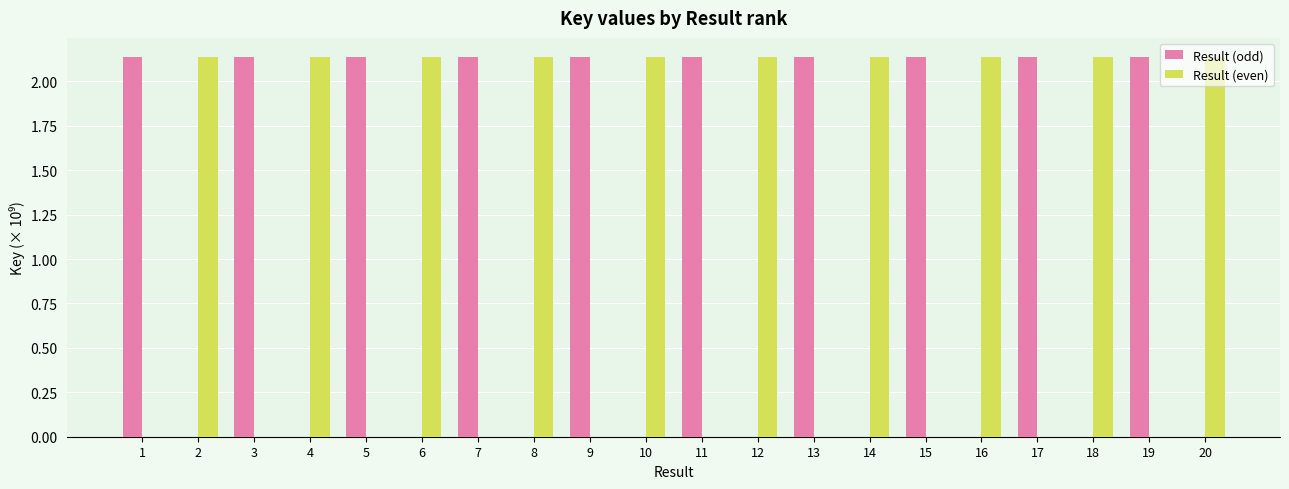

Is it true that Result (even) equals 2.8 at 8?

False